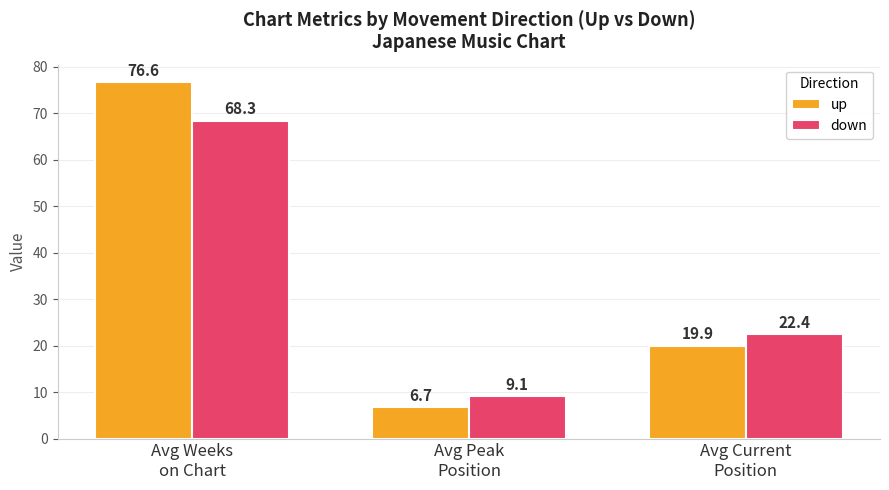

What is the total value across all series at Avg Peak
Position?

15.8